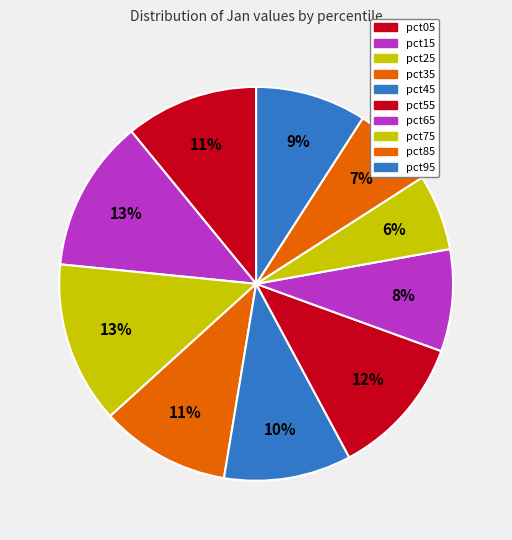

To the nearest percent, what is the difference between the largest and smallest slice percentages?

7%